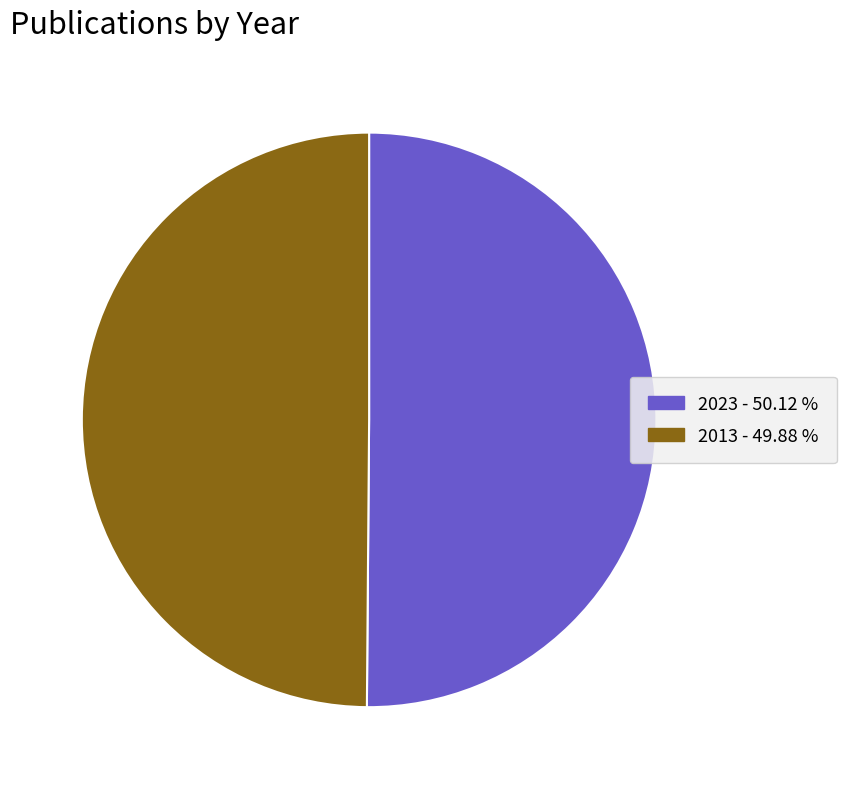

What is the ratio of the value at 2023 to the value at 2013?

1.0